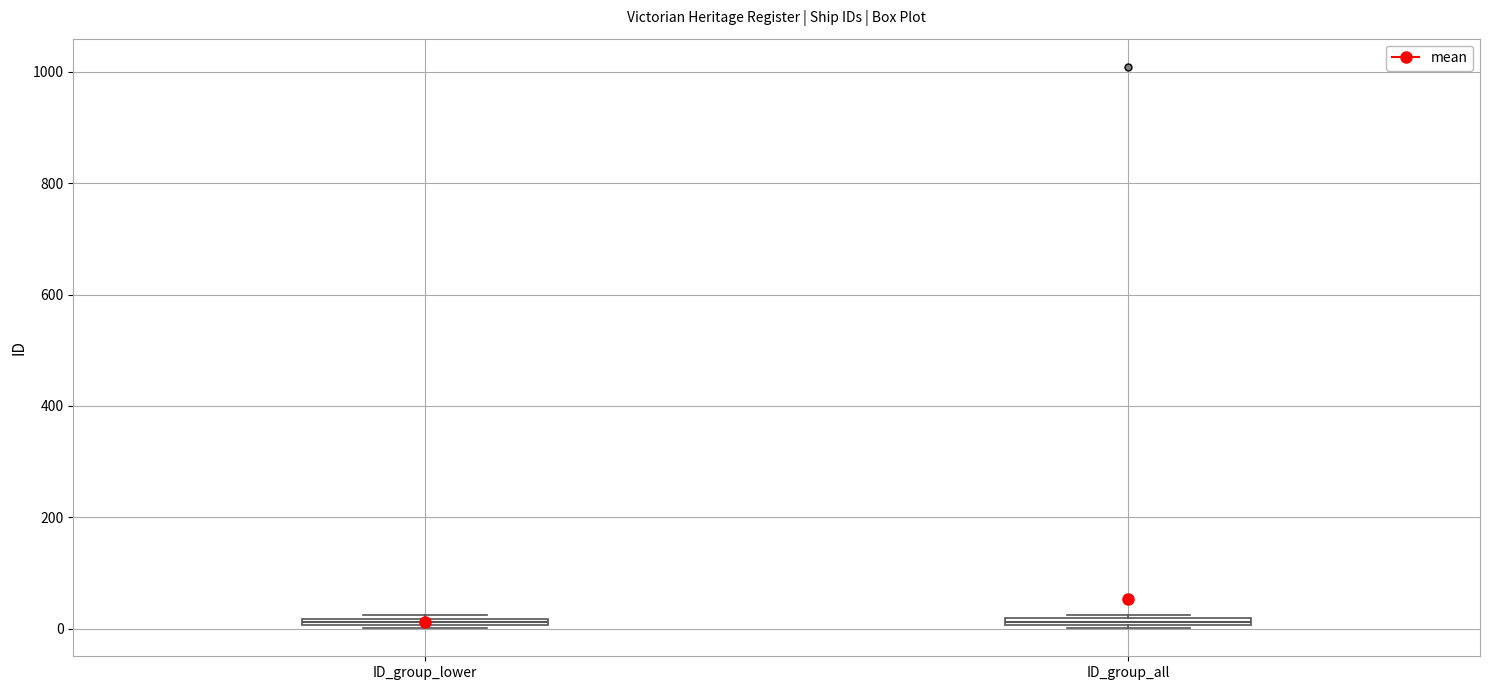

Where is the lower edge of the box for ID_group_lower on the y-axis? The values are not printed on the chart, so give them approximately, as read against the axis.

0